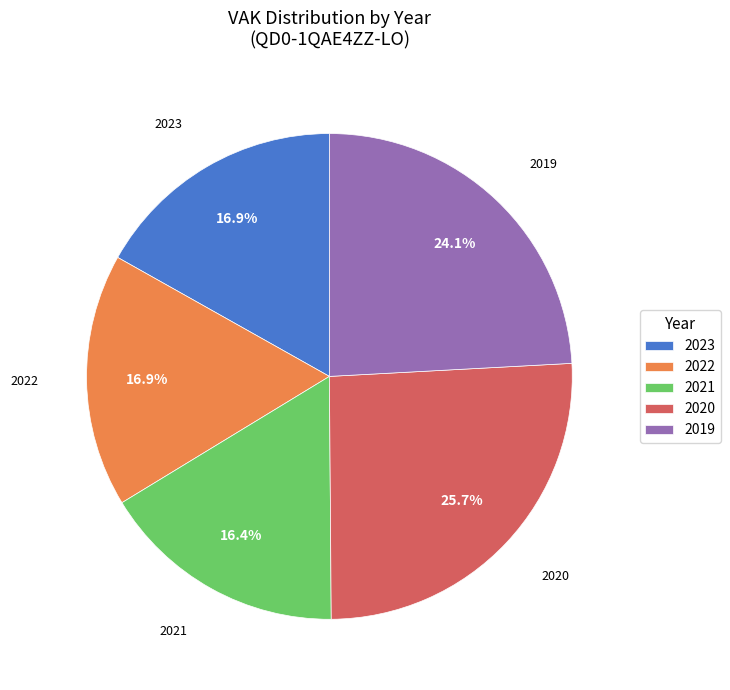

What is the ratio of the value at 2021 to the value at 2022?

1.0